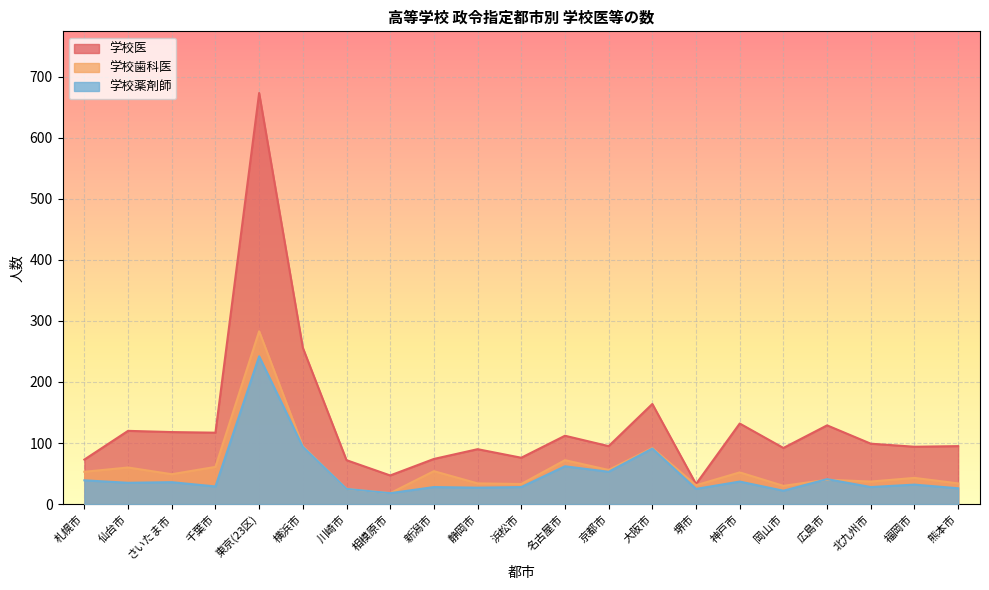

Which has a higher value, 新潟市 or 札幌市?

新潟市